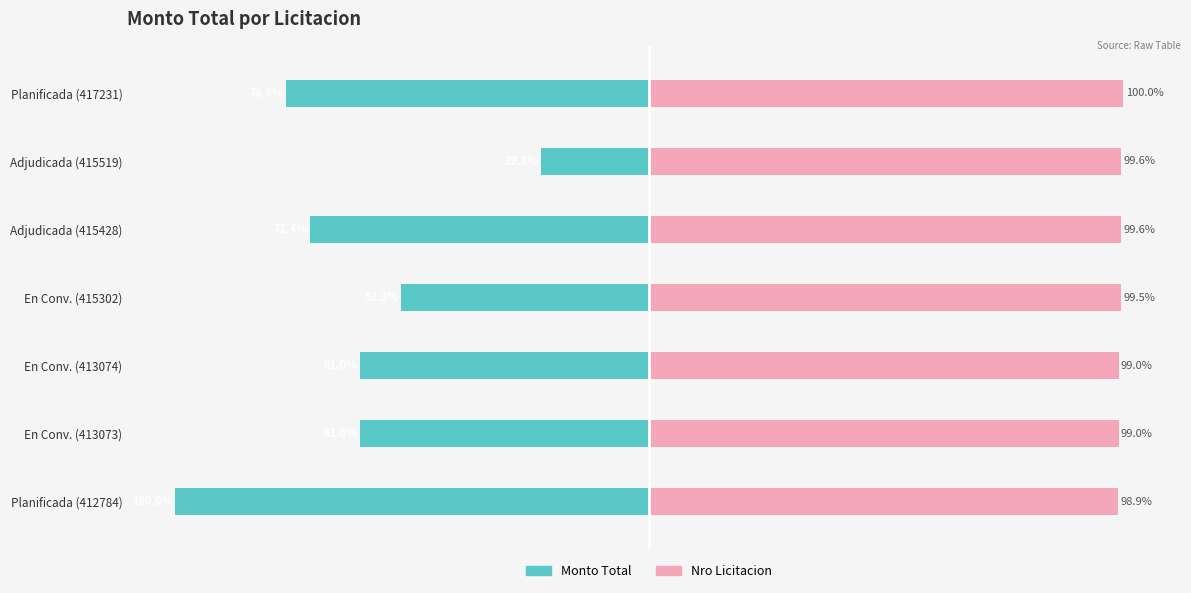

Rank the series at En Conv. (413074) from lowest to highest value.

Monto Total, Nro Licitacion